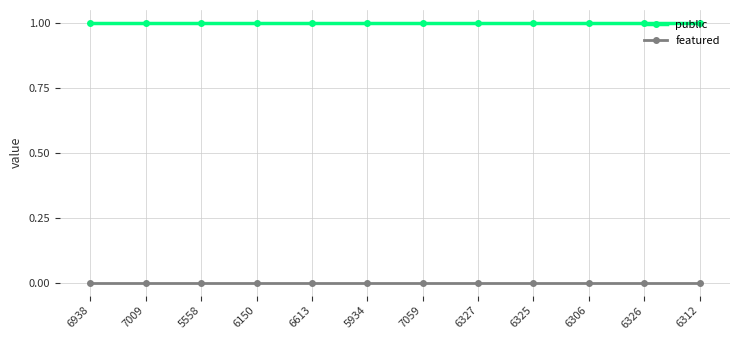

True or false: featured and public intersect in this chart.

False